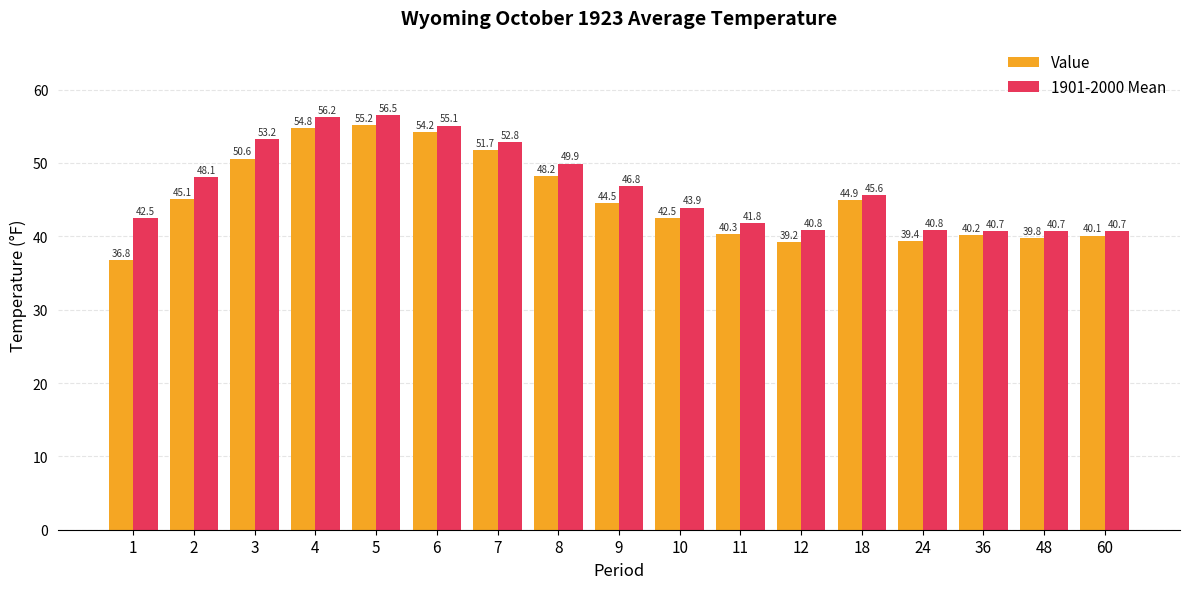

What is the average value of the 1901-2000 Mean series?

46.8